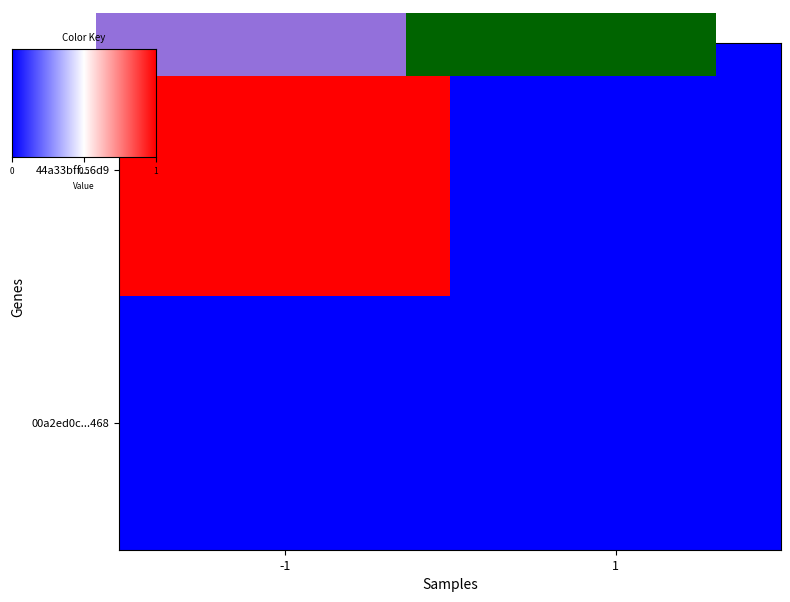

What is the maximum value for 44a33bff27c33b2e806375e33914606c7eab6d9?

1